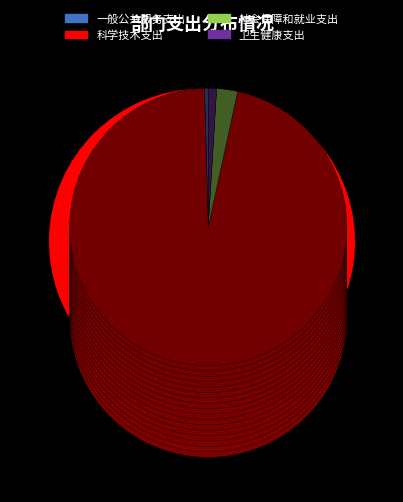

To the nearest percent, what percentage of the pie is 社会保障和就业支出?

2%